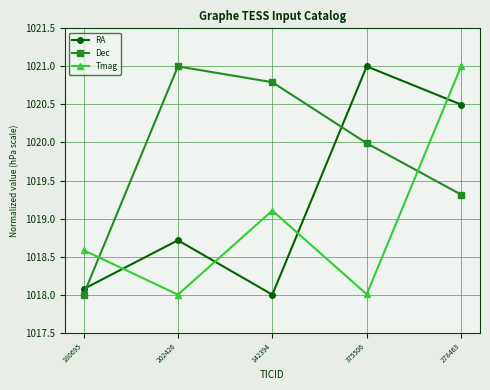

What is the difference between the maximum and minimum values in the RA series?

3.0